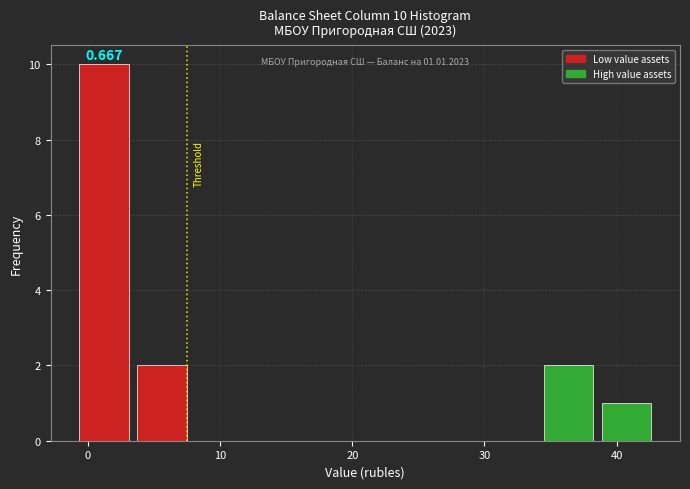

Over which range of the x-axis is the bar tallest?

-1 to 3